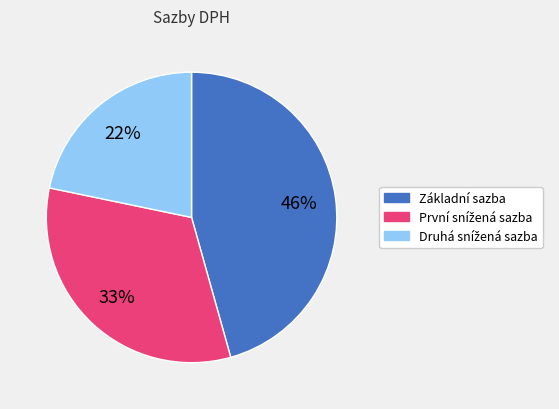

What percentage is the Základní sazba slice, to the nearest percent?

46%